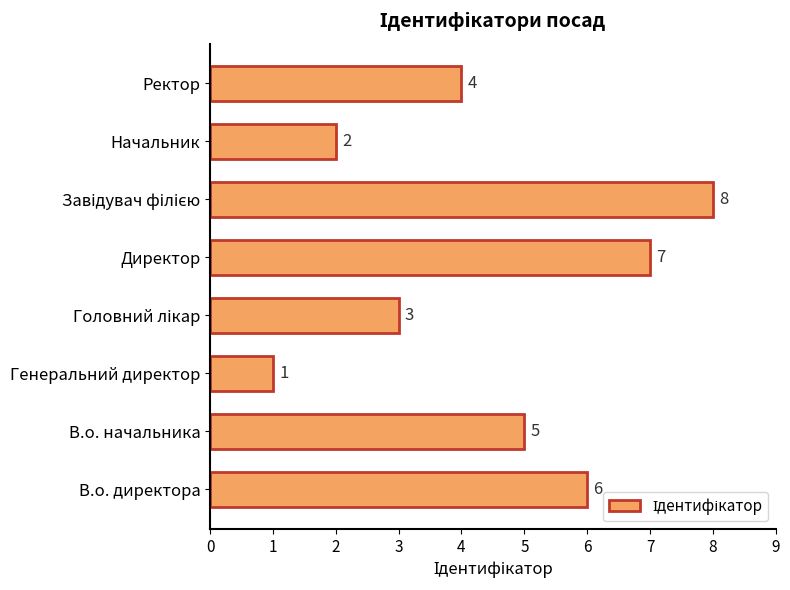

Where is the data nearest to the value 4?

Ректор